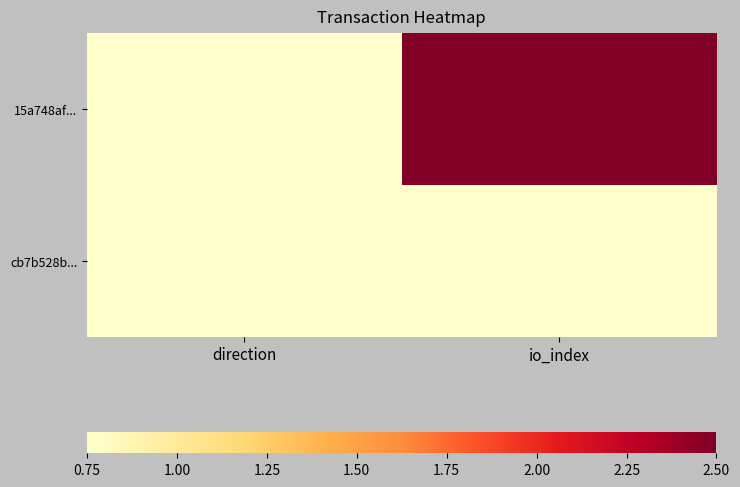

List the series in order of their overall mean, highest first.

15a748af..., cb7b528b...